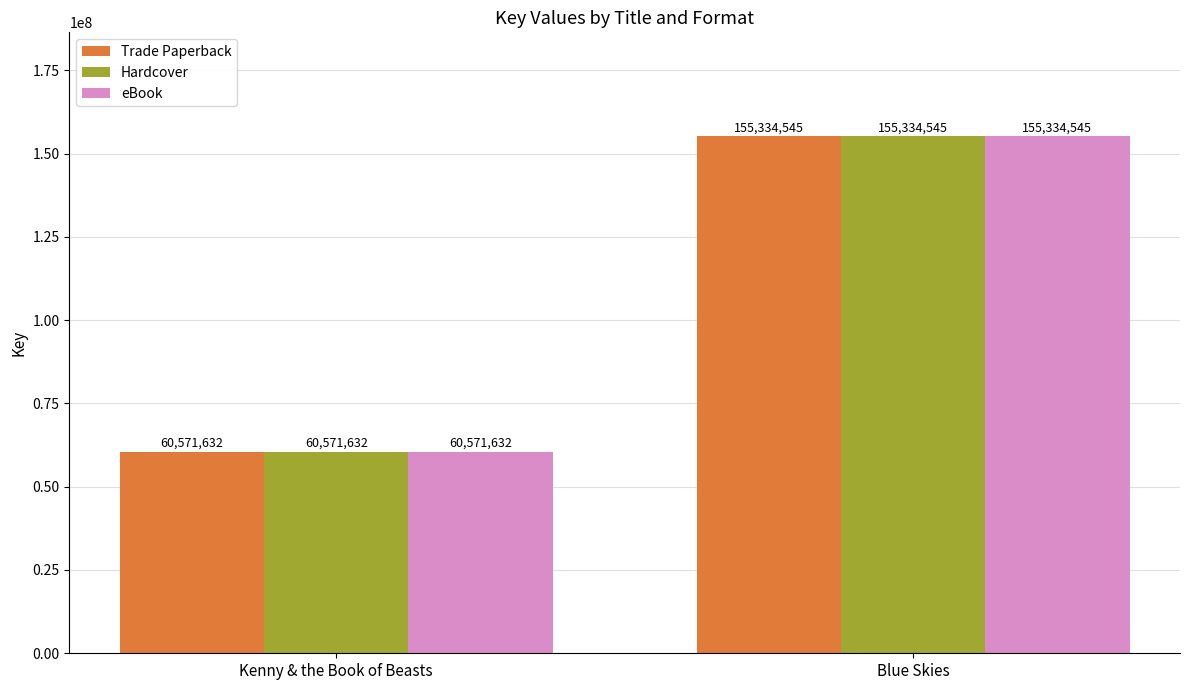

What is the difference between the eBook values at Blue Skies and Kenny & the Book of Beasts?

94762913